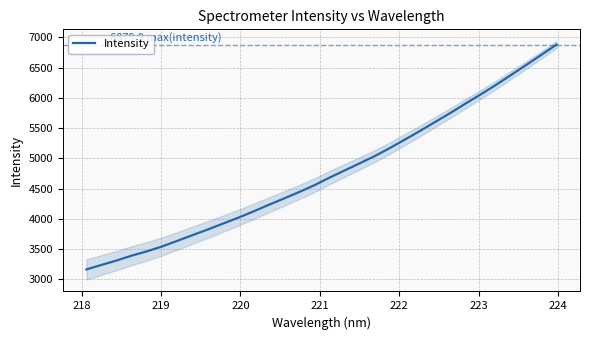

What is the maximum value for Intensity?

6879.9